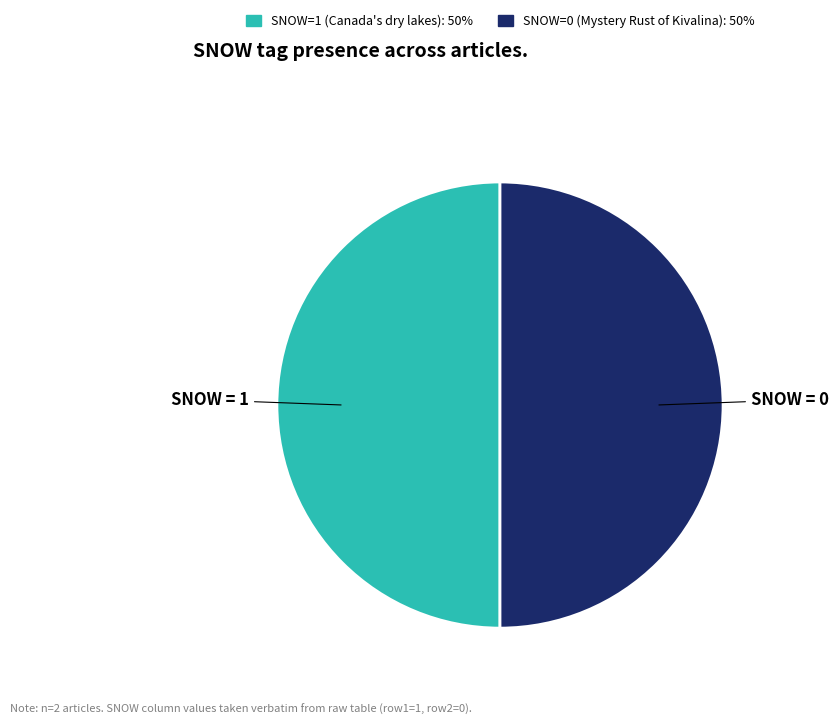

How many segments does this pie chart have?

2